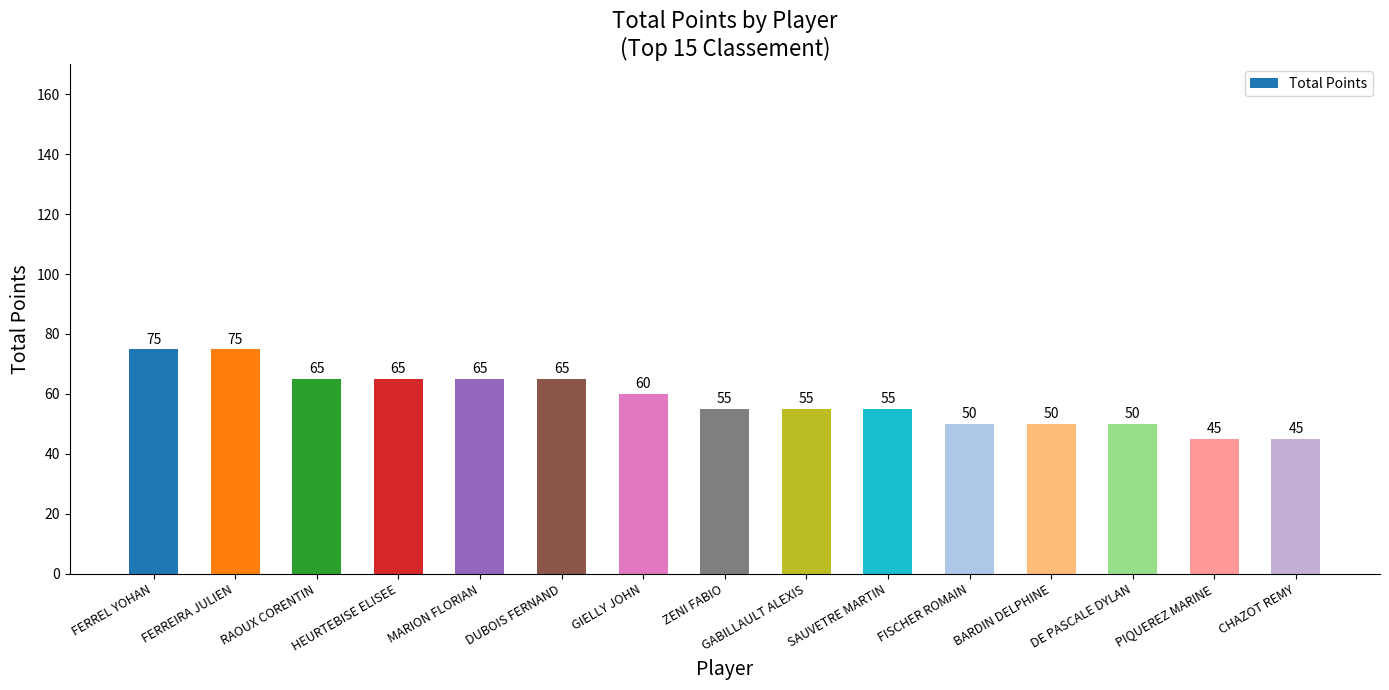

Does the chart contain stacked bars?

No